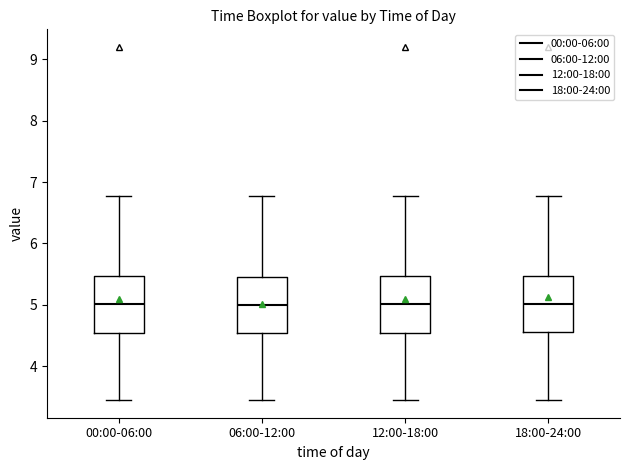

Reading left to right, read every box against the y-axis: the position of its median line, the range the box covers, and the ends of its whiskers. The values are not printed on the chart, so give them approximately, as read against the axis.

00:00-06:00: median 5.0, box 4.6 to 5.5, whiskers 3.5 to 6.8
06:00-12:00: median 5.0, box 4.6 to 5.5, whiskers 3.5 to 6.8
12:00-18:00: median 5.0, box 4.6 to 5.5, whiskers 3.5 to 6.8
18:00-24:00: median 5.0, box 4.6 to 5.5, whiskers 3.5 to 6.8